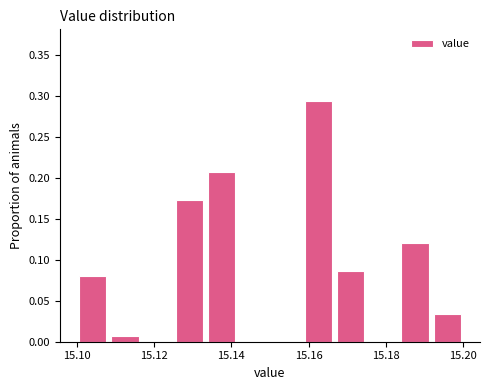

Reading left to right, list every bar in this chart as the range it spans on the x-axis followed by its height. Neither the bar edges nor the heights are printed on the chart, so give them approximately, as read against the axes.

15.100 to 15.108: 0.080
15.108 to 15.116: 0.005
15.116 to 15.126: 0
15.126 to 15.134: 0.175
15.134 to 15.142: 0.205
15.142 to 15.150: 0
15.150 to 15.158: 0
15.158 to 15.166: 0.295
15.166 to 15.176: 0.085
15.176 to 15.184: 0
15.184 to 15.192: 0.120
15.192 to 15.200: 0.035